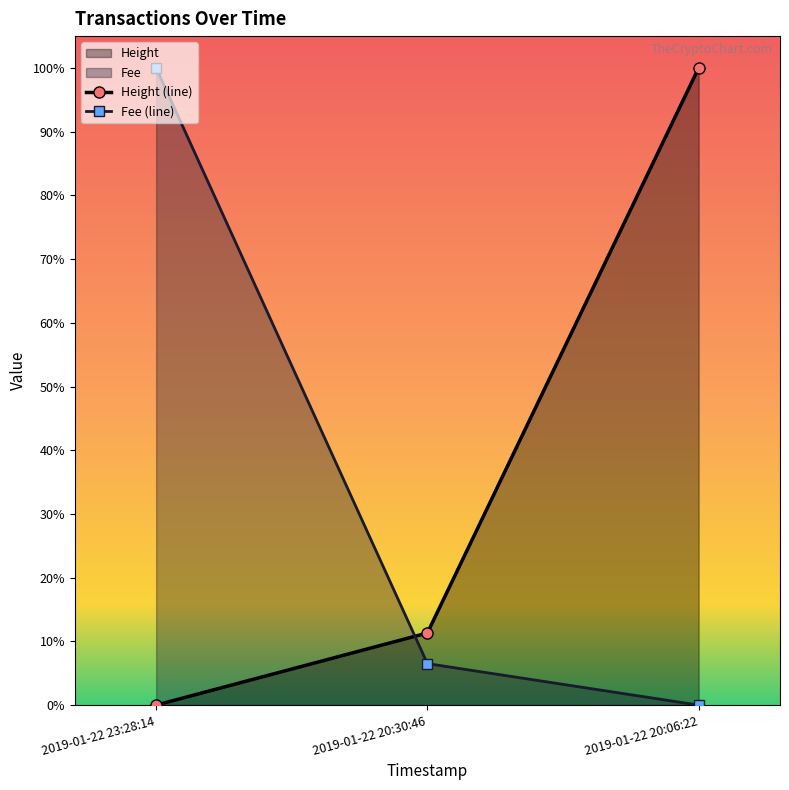

Is the value of Height (line) at 2019-01-22 20:06:22 greater than the value of Fee (line) at 2019-01-22 20:30:46?

Yes